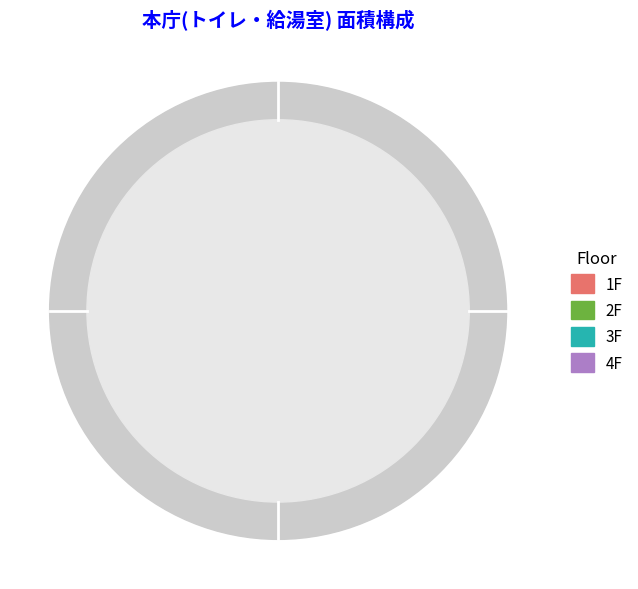

How many slices are in this pie chart?

4